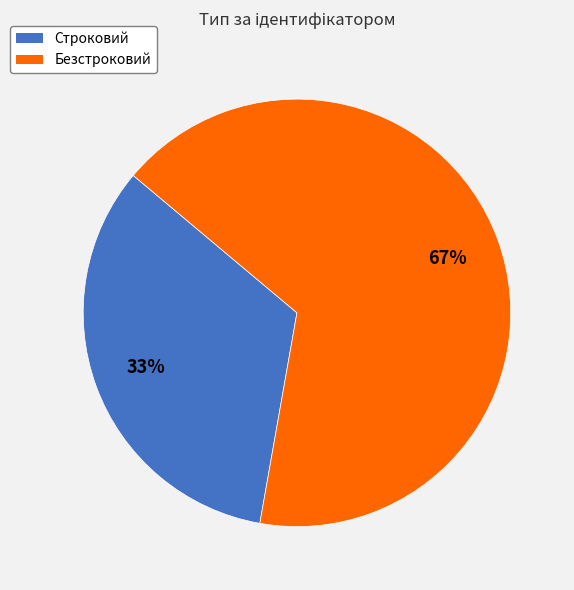

How many segments does this pie chart have?

2